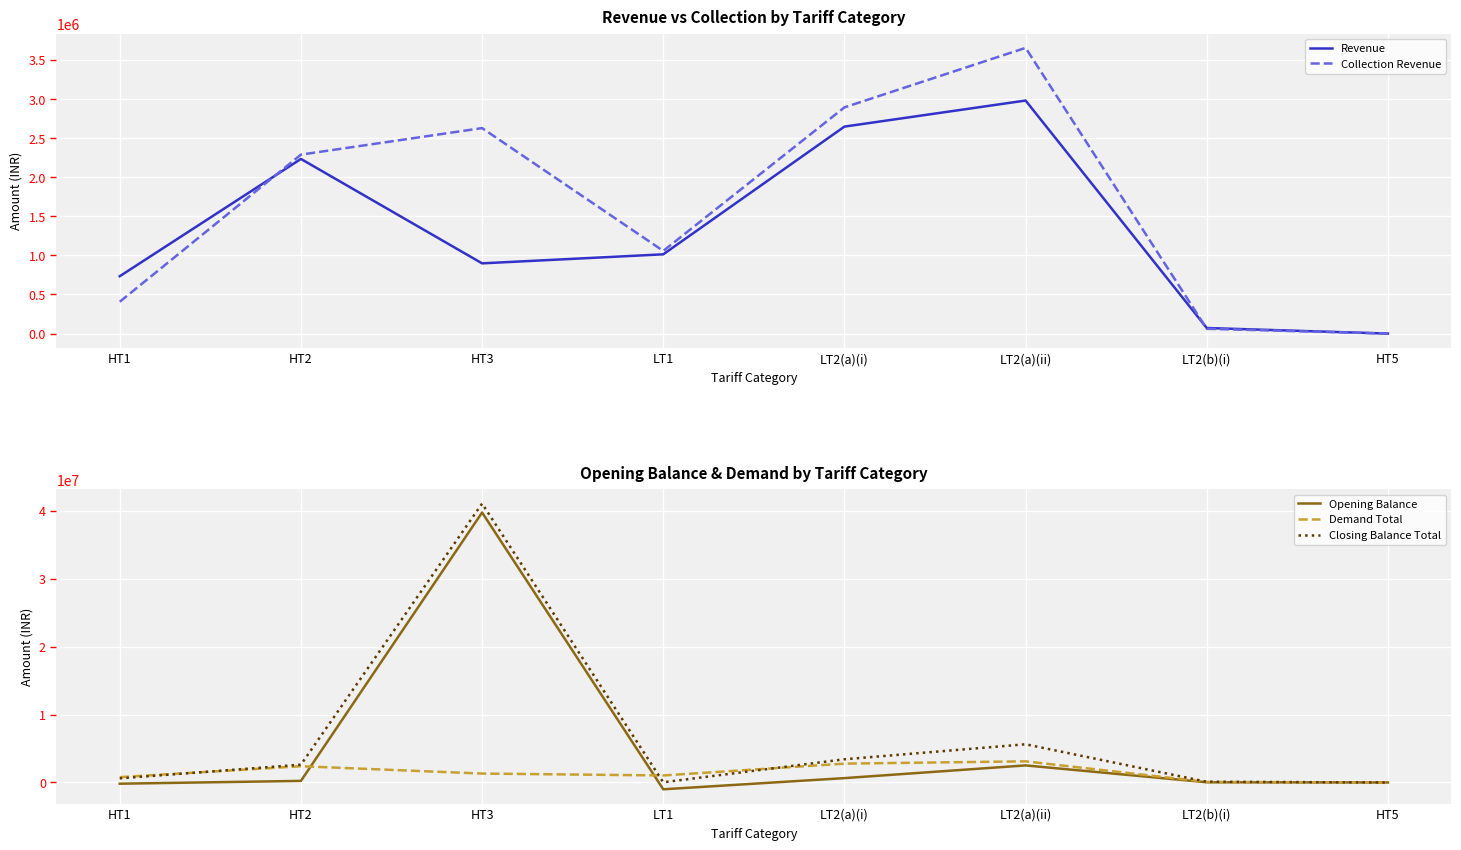

The Revenue series shows 733633.1 at HT1. True or false?

True